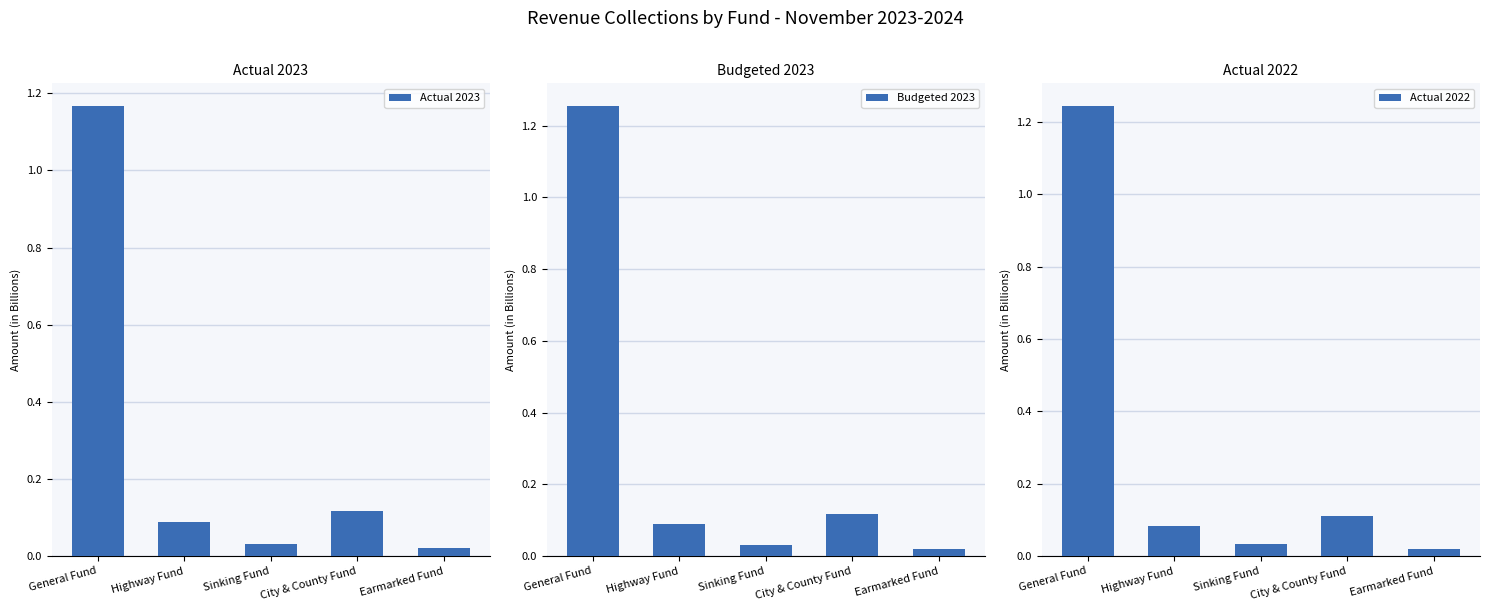

What is the value of the Actual 2023 bar at the 1st from the left?

1.2